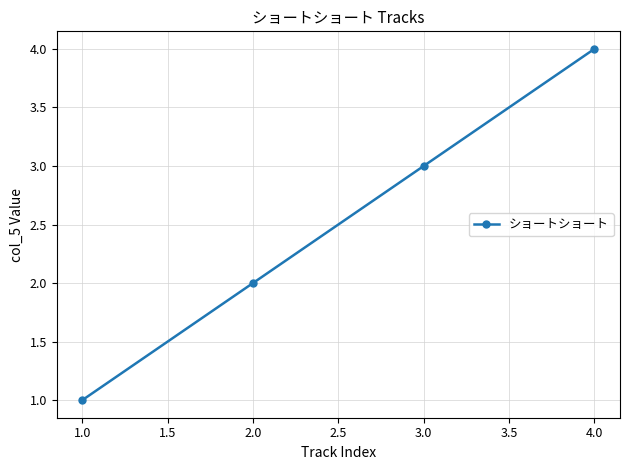

The chart shows a value of 4 at 1.0. True or false?

False